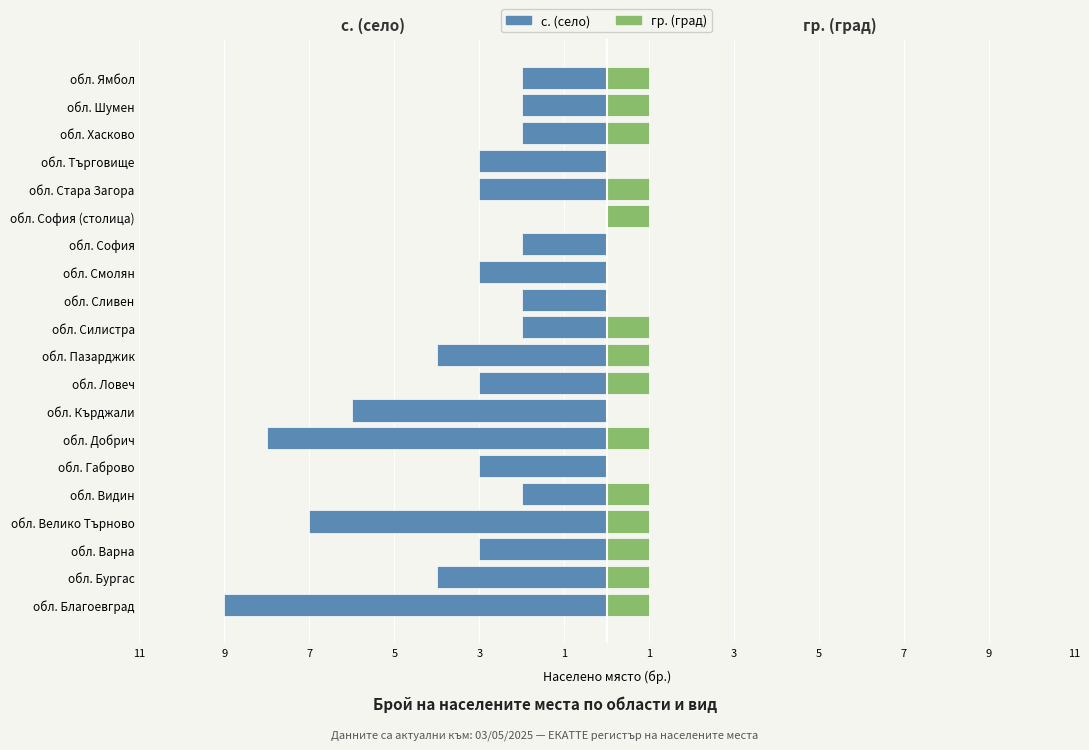

How many values in the с. (село) series are below -3?

6